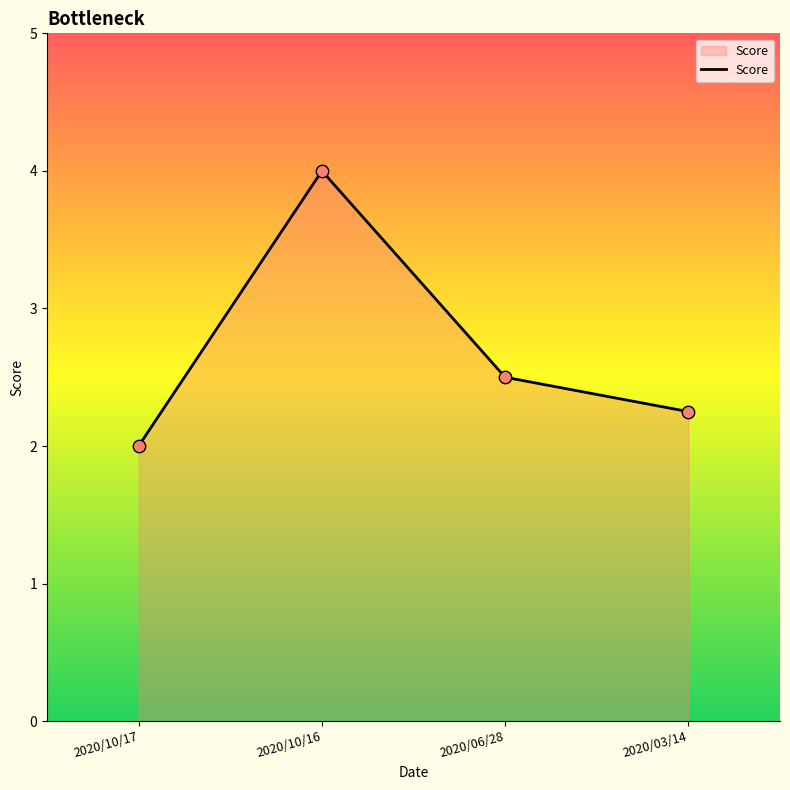

What is the ratio of the value at 2020/10/17 to the value at 2020/03/14?

0.9